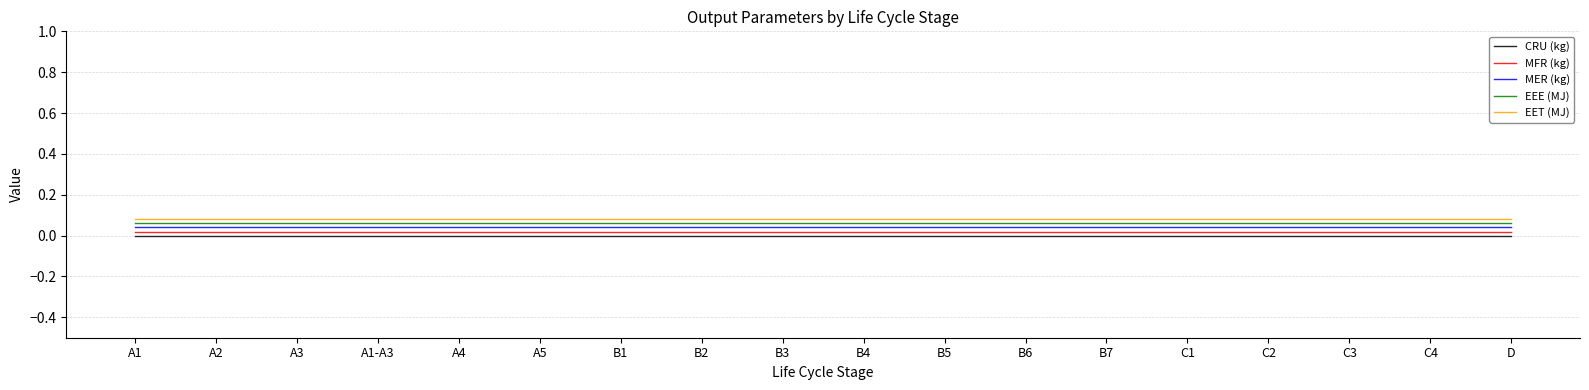

List the labels in order of MFR (kg) value, largest first.

A1, A2, A3, A1-A3, A4, A5, B1, B2, B3, B4, B5, B6, B7, C1, C2, C3, C4, D